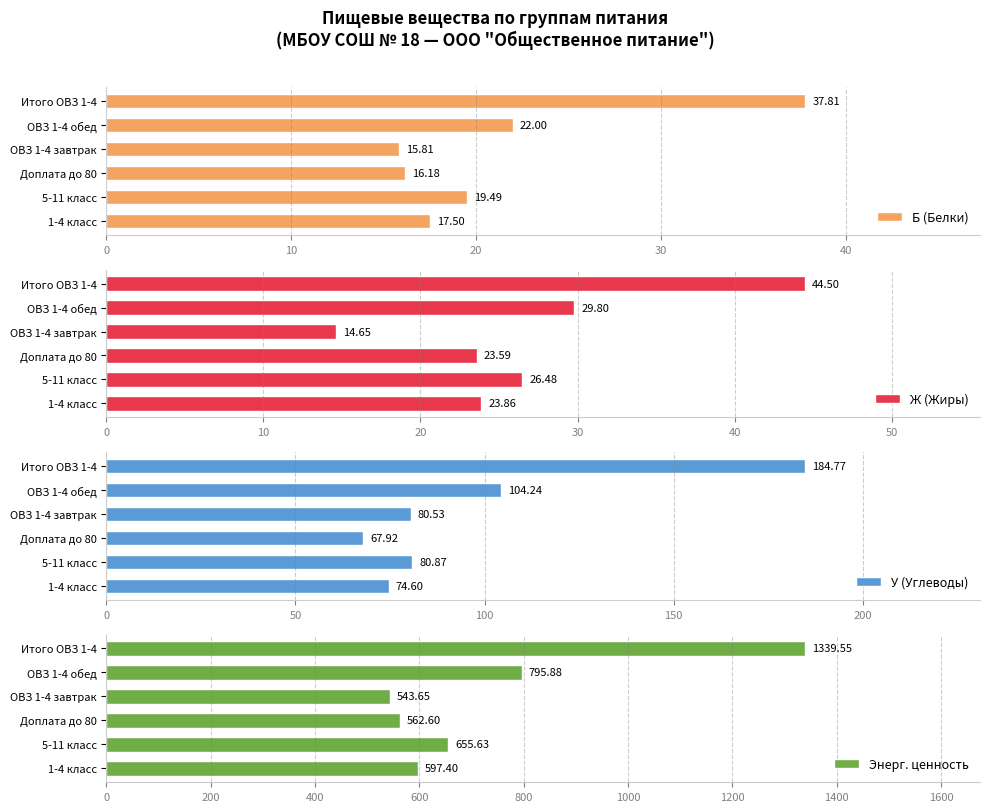

What value does the Энерг. ценность series have at 5-11 класс?

655.6